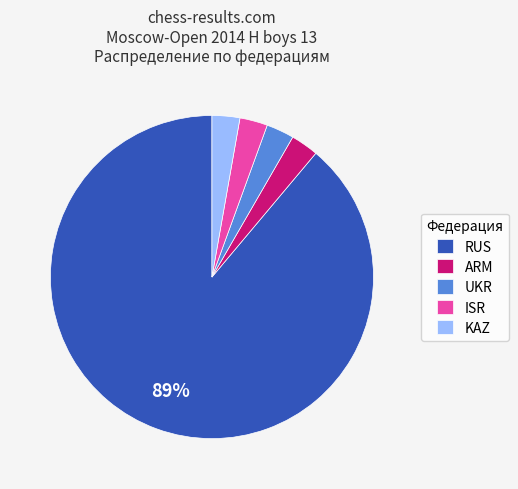

Which category accounts for the majority?

RUS